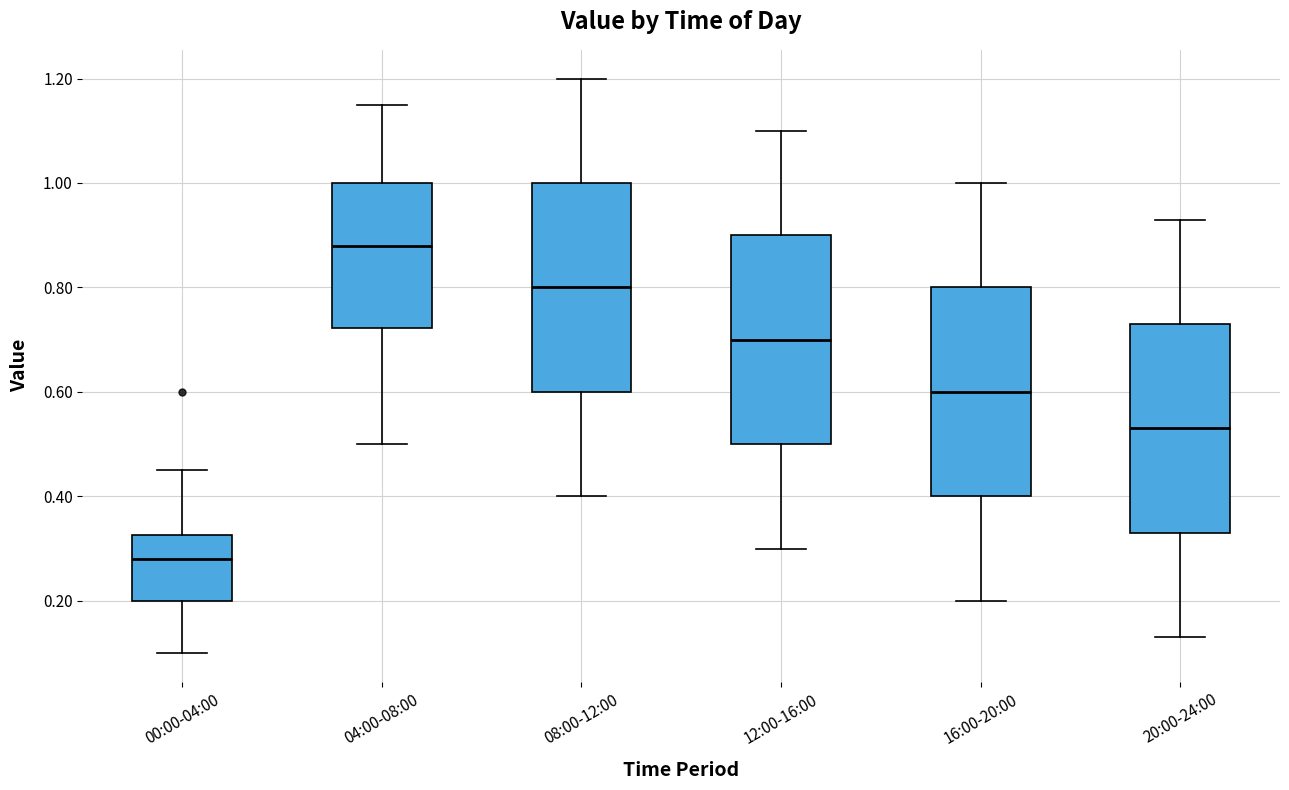

Reading left to right, transcribe this box plot: for each box, give where its median line is, the range the box spans, and where its two whiskers end, as read against the y-axis. The values are not printed on the chart, so give them approximately, as read against the axis.

00:00-04:00: median 0.28, box 0.20 to 0.32, whiskers 0.10 to 0.46
04:00-08:00: median 0.88, box 0.72 to 1.00, whiskers 0.50 to 1.16
08:00-12:00: median 0.80, box 0.60 to 1.00, whiskers 0.40 to 1.20
12:00-16:00: median 0.70, box 0.50 to 0.90, whiskers 0.30 to 1.10
16:00-20:00: median 0.60, box 0.40 to 0.80, whiskers 0.20 to 1.00
20:00-24:00: median 0.54, box 0.34 to 0.74, whiskers 0.14 to 0.94